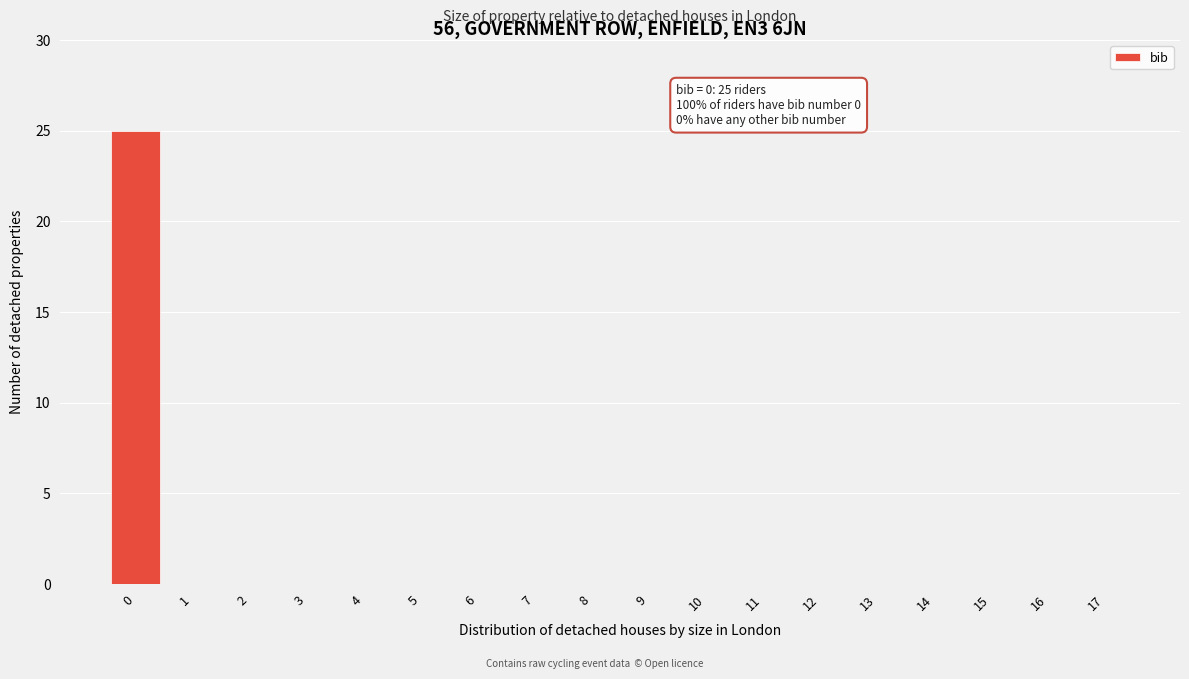

Reading left to right, extract all data points from this chart.

0=25	1=0	2=0	3=0	4=0	5=0	6=0	7=0	8=0	9=0	10=0	11=0	12=0	13=0	14=0	15=0	16=0	17=0